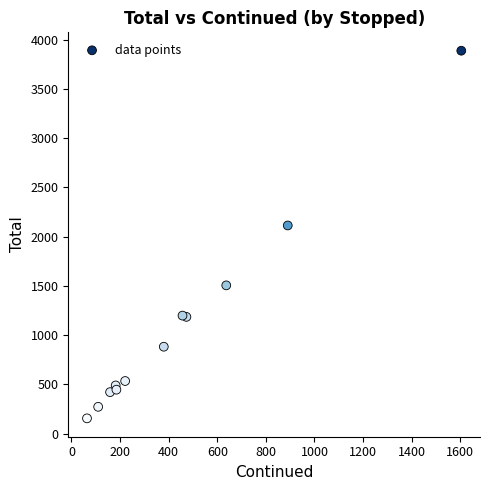

What Y value in the scatter plot is closest to 2021?

2113